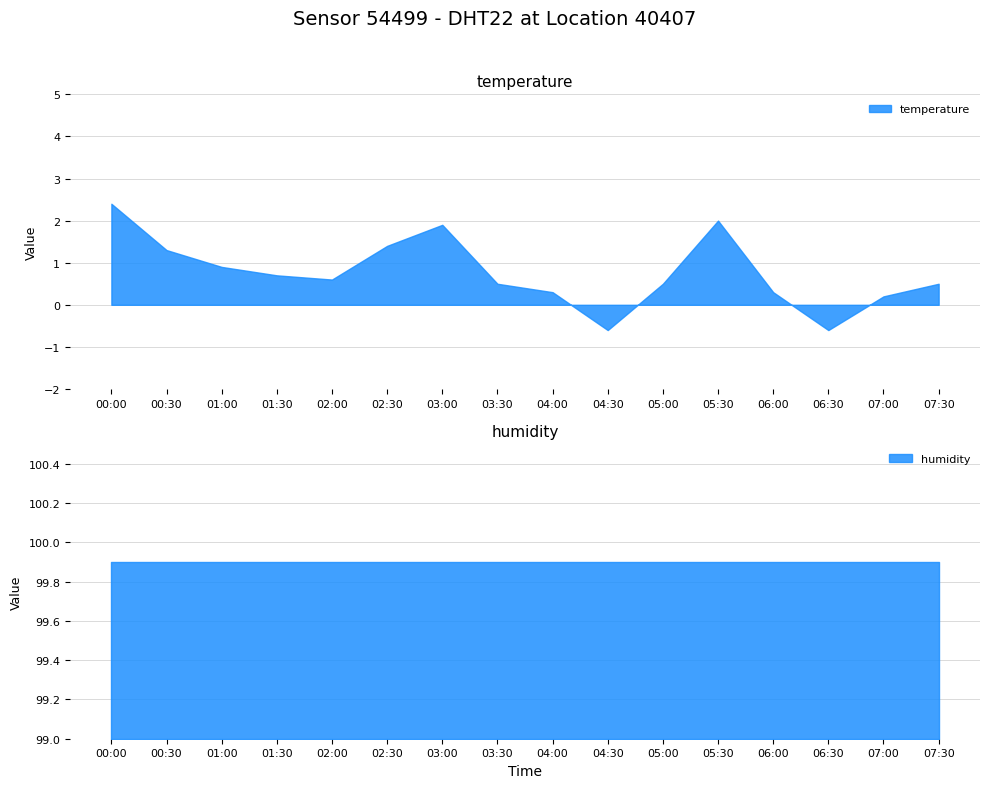

What is the maximum value shown in the chart?

99.9